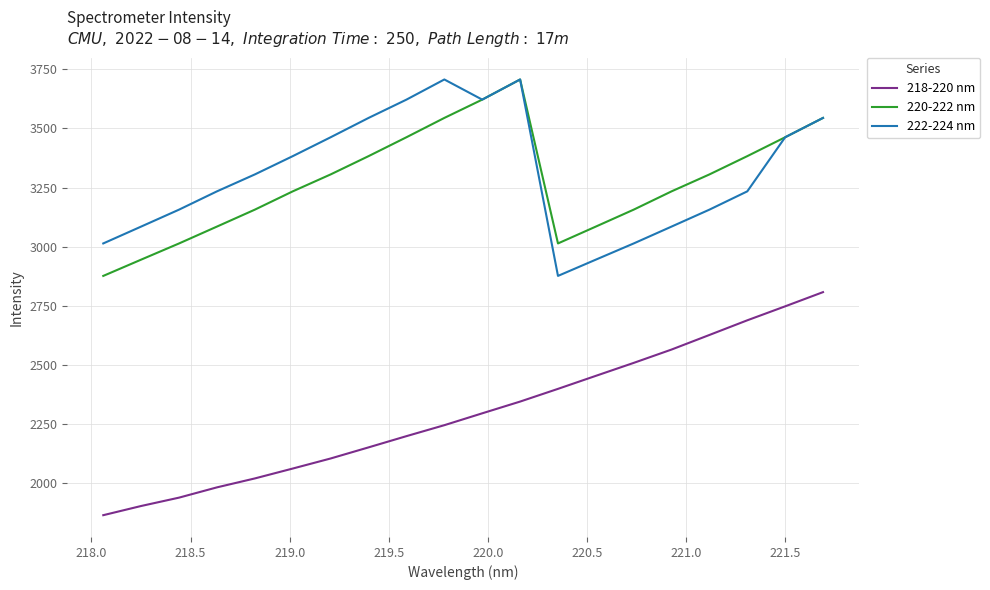

Which series has the largest range (max minus min)?

218-220 nm